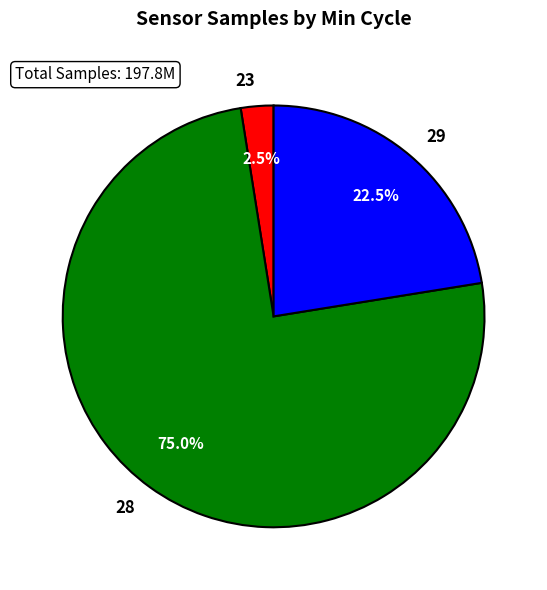

Which category has the biggest portion of the pie?

28